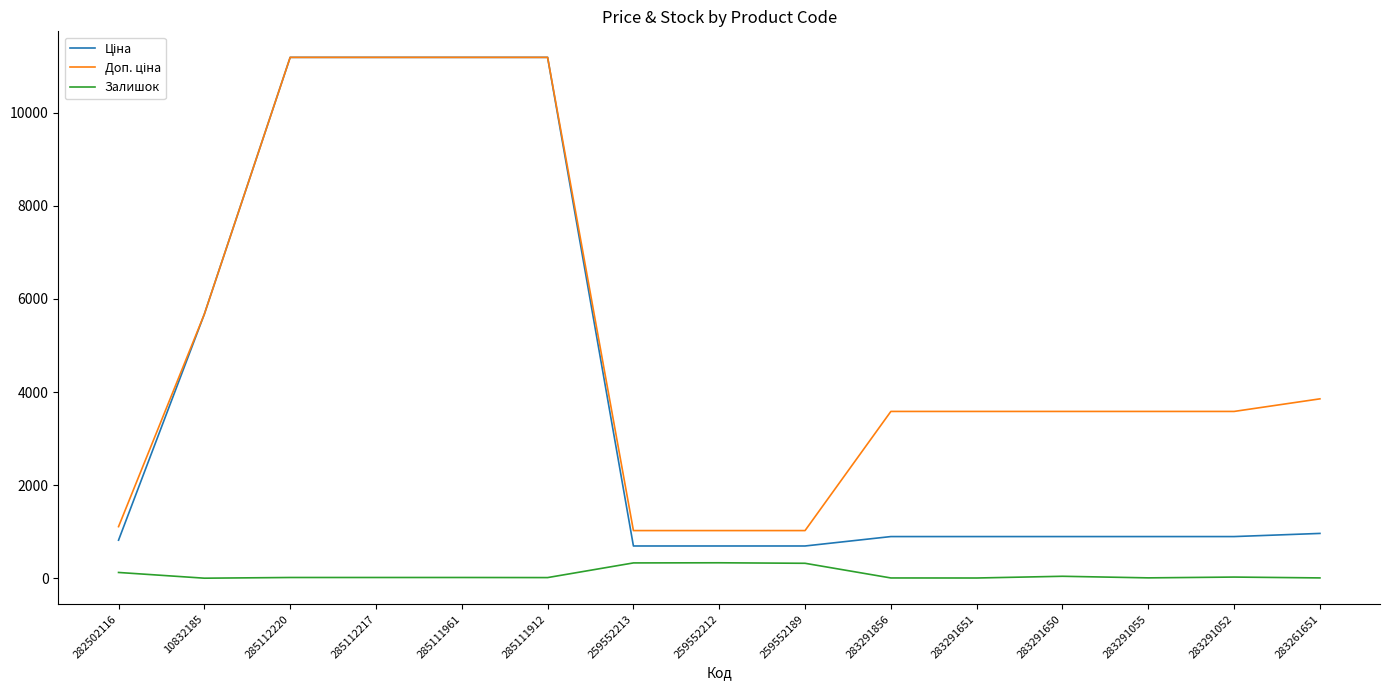

What is the minimum value shown in the chart?

2.0